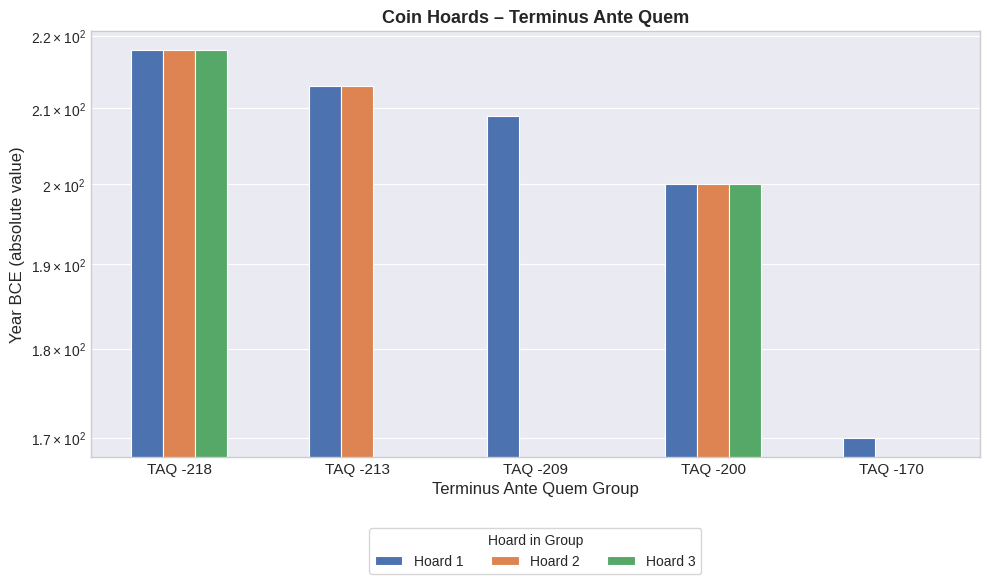

At how many categories does at least one series exceed 102?

5